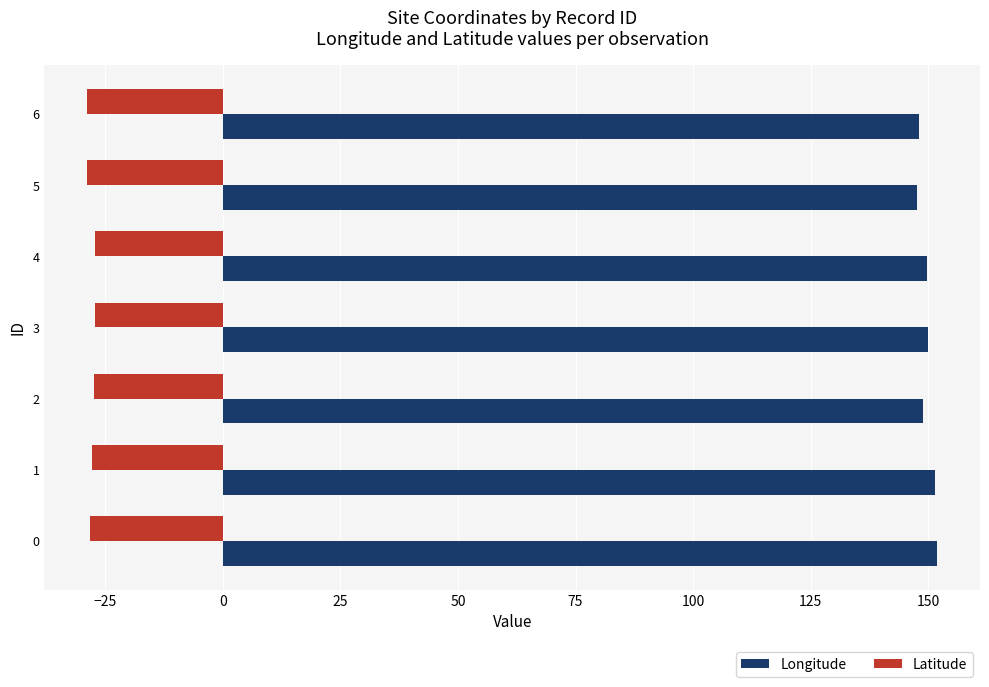

The value of Latitude at 5 is -28.8. True or false?

True